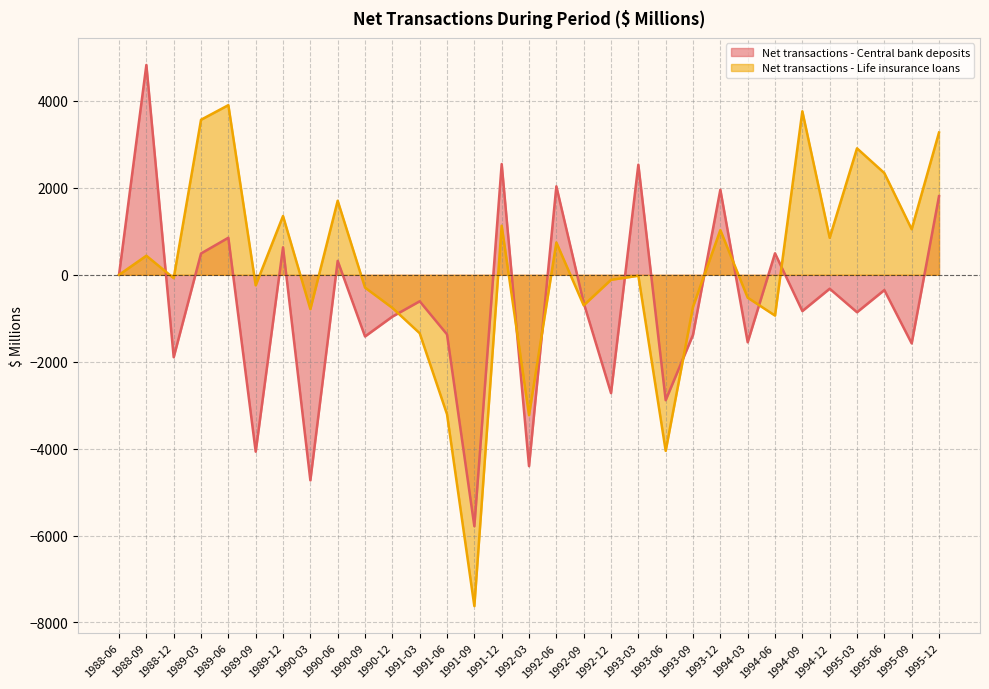

Reading right to left, extract all data points from this chart.

Net transactions - Central bank deposits: 1809	-1578	-351	-861	-320	-834	495	-1552	1959	-1380	-2885	2534	-2722	-645	2036	-4402	2549	-5785	-1371	-609	-962	-1418	321	-4729	633	-4069	853	491	-1896	4829	0
Net transactions - Life insurance loans: 3274	1049	2341	2910	852	3763	-938	-526	1029	-735	-4050	-21	-115	-702	744	-3230	1130	-7622	-3209	-1344	-761	-294	1704	-789	1353	-242	3904	3568	-77	439	0